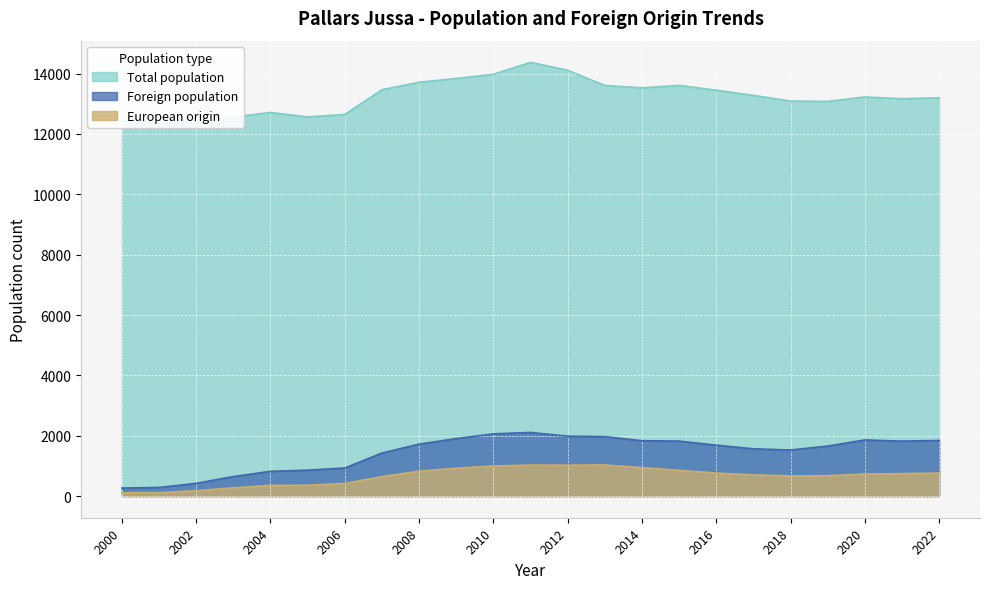

What is the spread (max minus min) of values at 2022?

12438